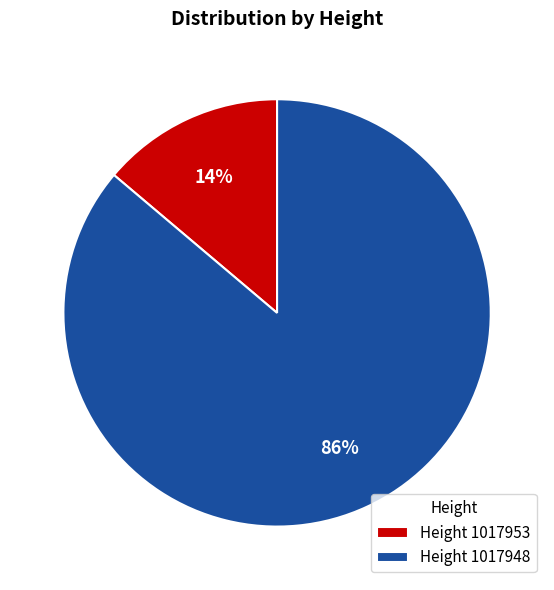

To the nearest percent, what percentage of the pie is Height 1017953?

14%